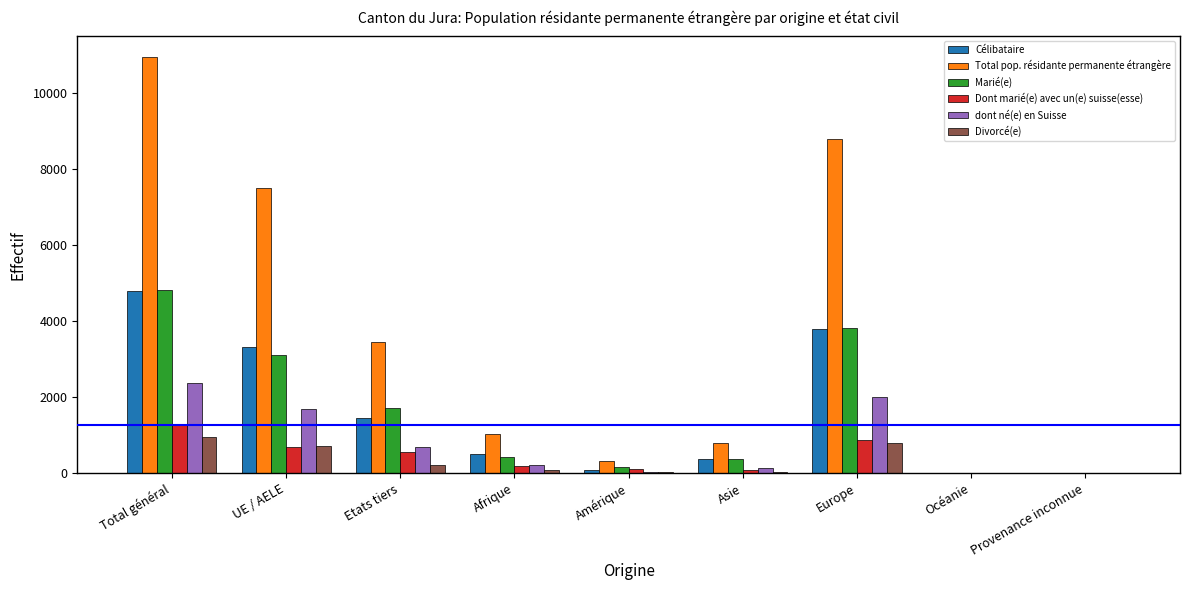

At which category is the sum across all series the highest?

Total général